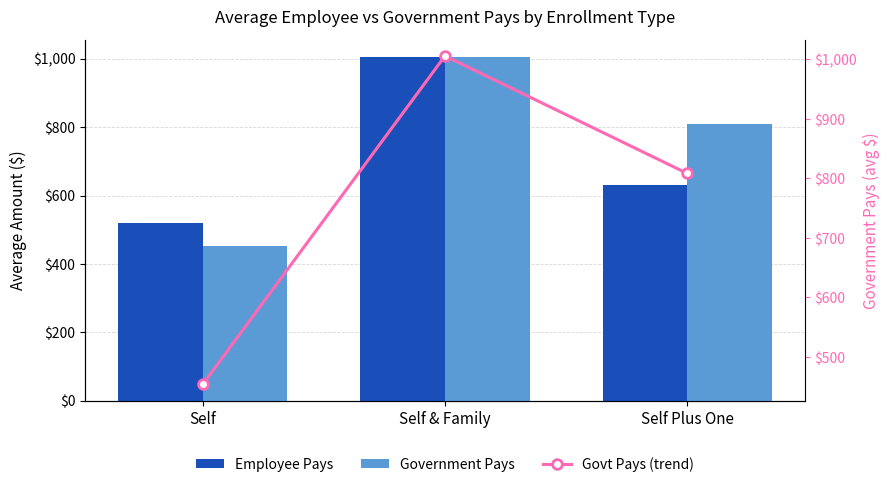

Rank the series at Self from lowest to highest value.

Government Pays, Govt Pays (line), Employee Pays